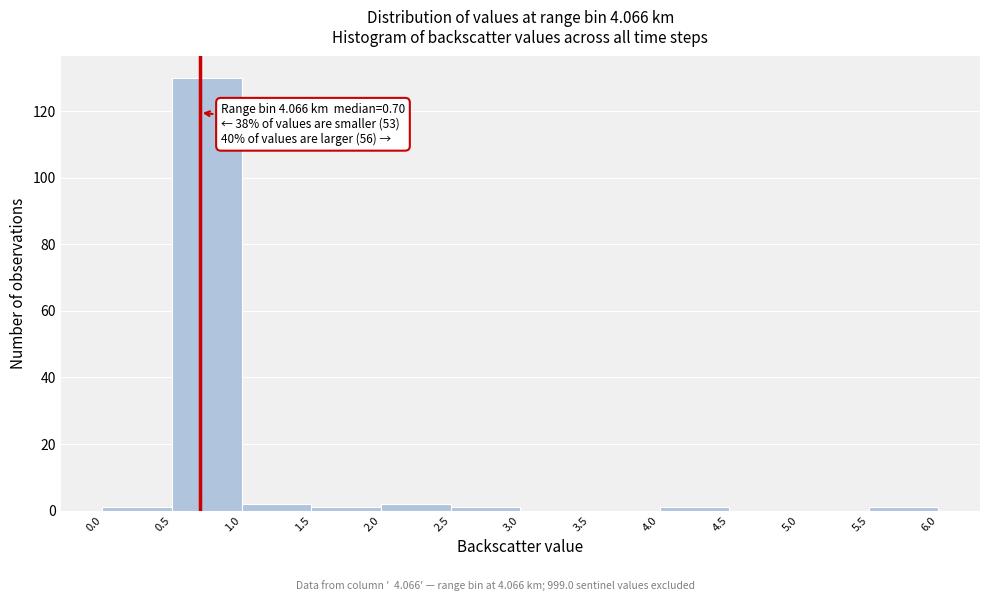

Over which range of the x-axis is the bar tallest?

0.5 to 1.0